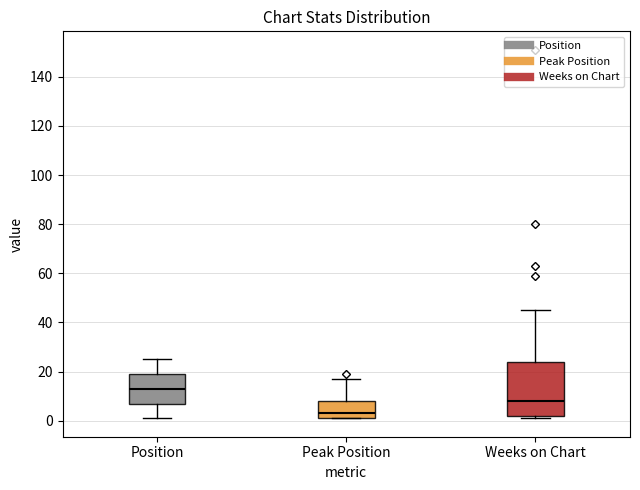

Which box's median line is the lowest?

Peak Position